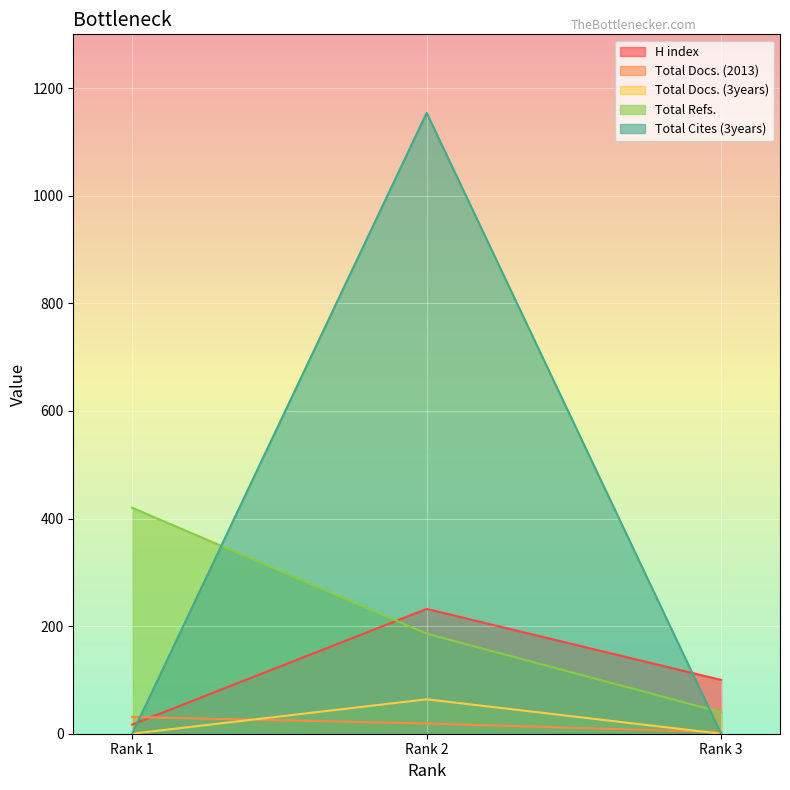

Which series changed the most between Rank 2 and Rank 1?

Total Cites (3years)